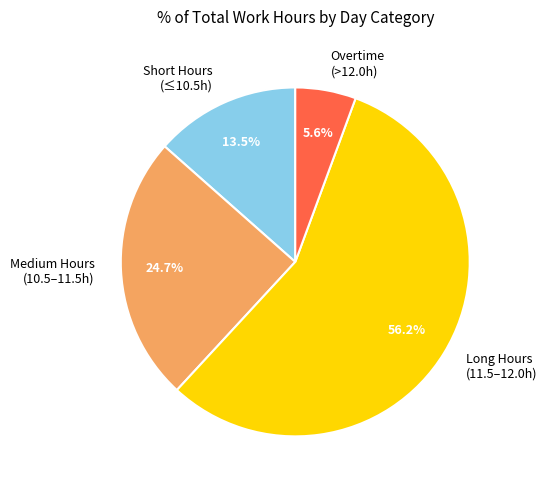

How many segments does this pie chart have?

4